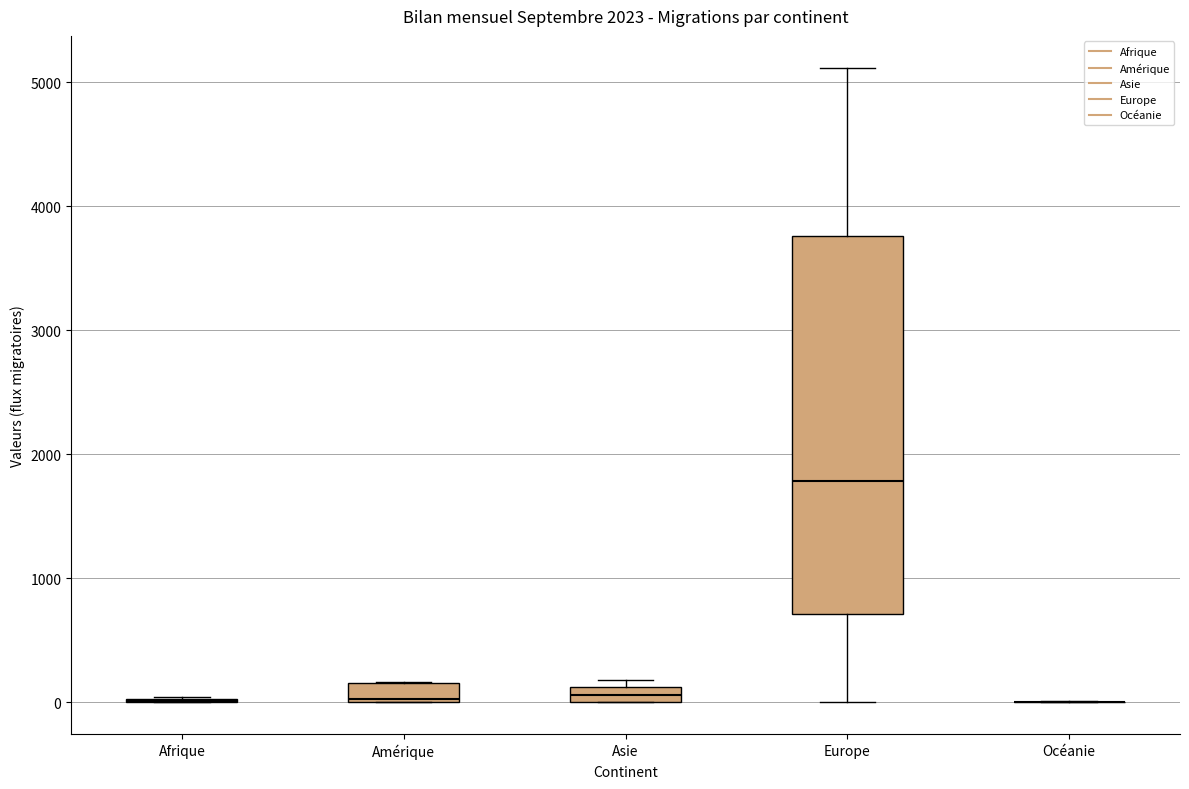

Where does the upper whisker of the box for Europe end on the y-axis? The values are not printed on the chart, so give them approximately, as read against the axis.

5100